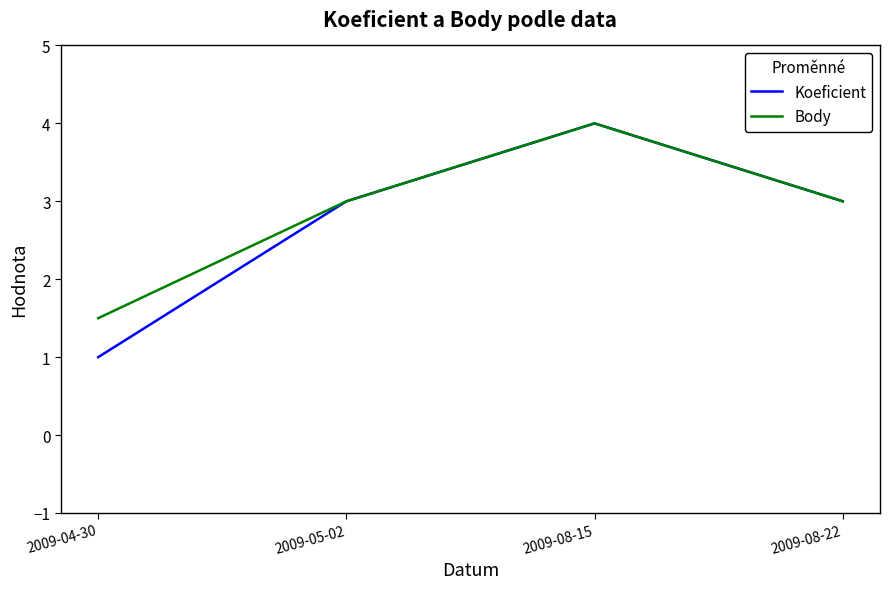

Reading left to right, extract all data points from this chart.

Koeficient: 2009-04-30=1.0	2009-05-02=3.0	2009-08-15=4.0	2009-08-22=3.0
Body: 2009-04-30=1.5	2009-05-02=3.0	2009-08-15=4.0	2009-08-22=3.0